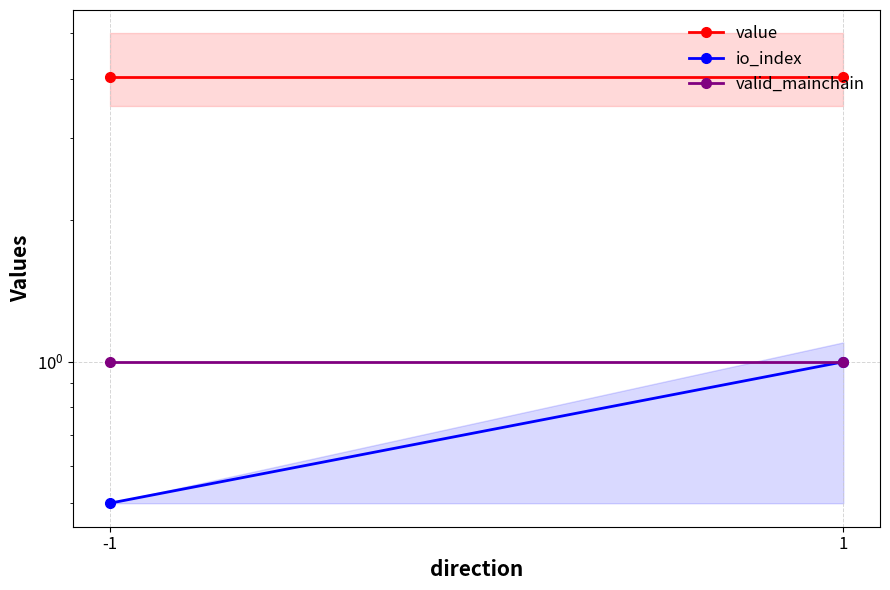

What is the value of the value point at the 1st from the left?

4.0